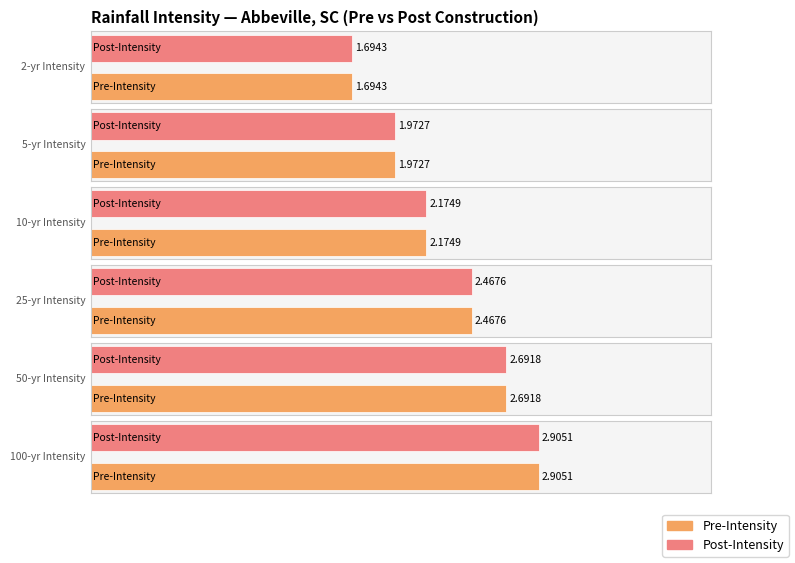

What is the difference between the second highest and minimum values in the Post-Intensity series?

1.0